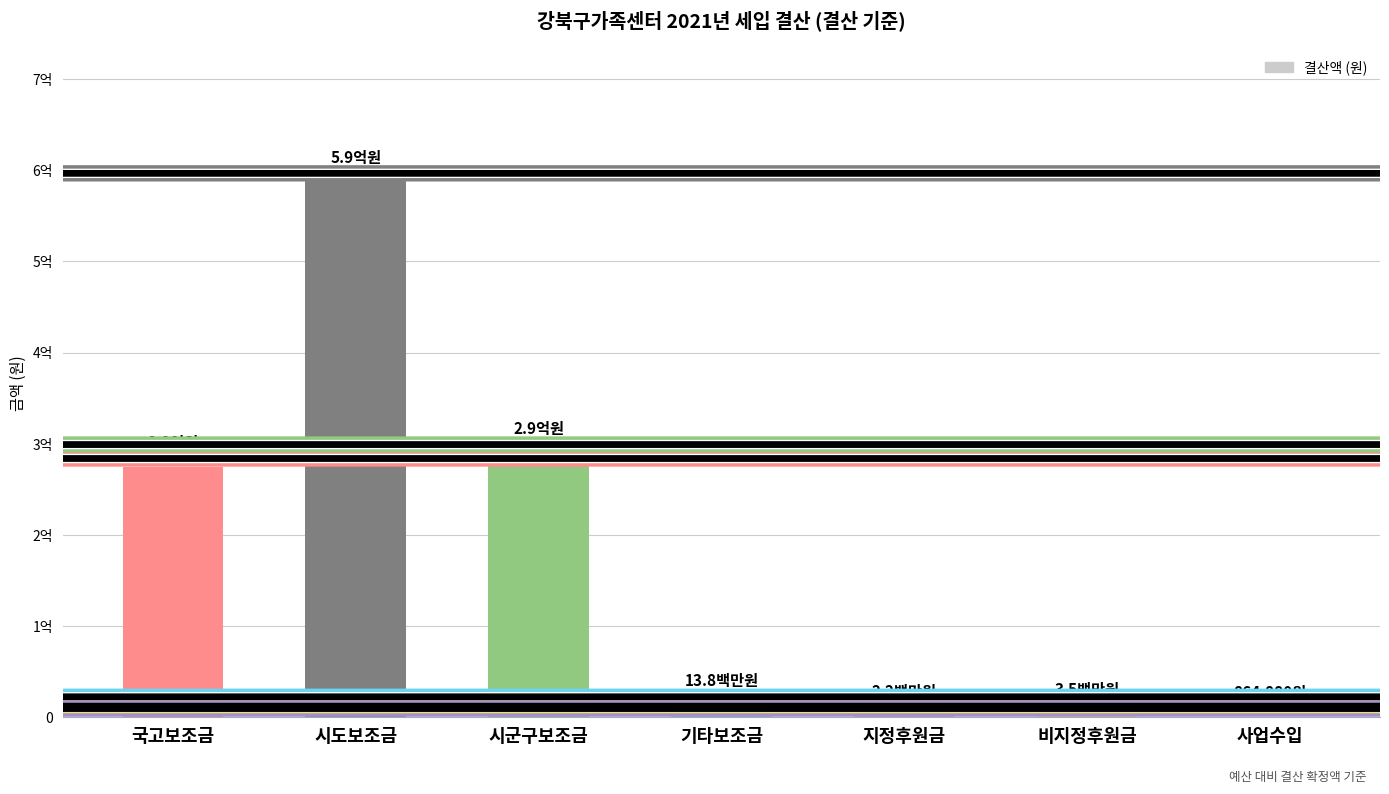

Reading left to right, what are all the values shown in this chart?

275031066	587657209	290324765	13800000	2200000	3500000	864880